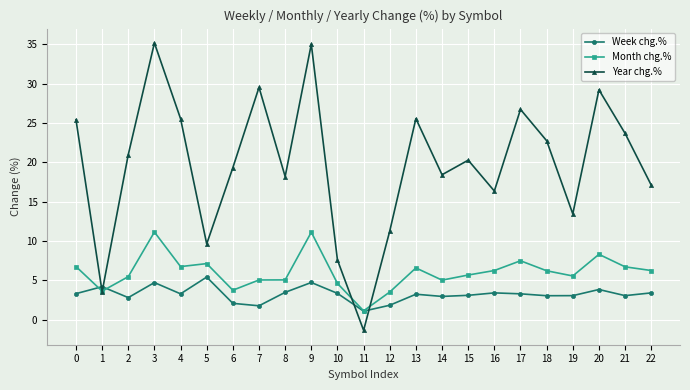

What is the total value across all series at 11?

0.9